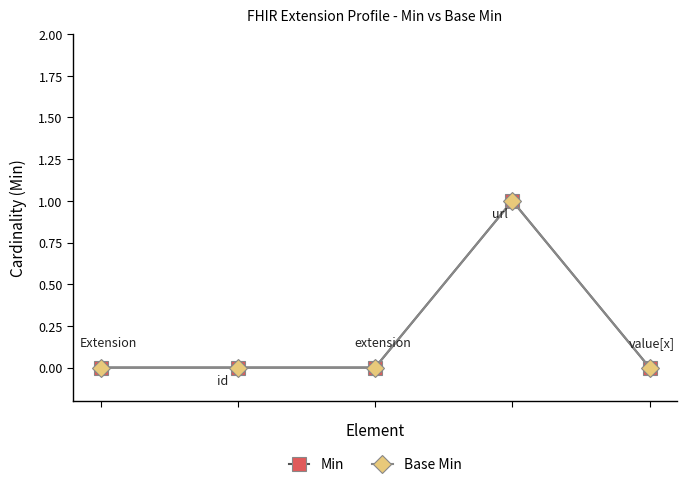

Rank the series by their maximum value, from lowest to highest.

Min, Base Min